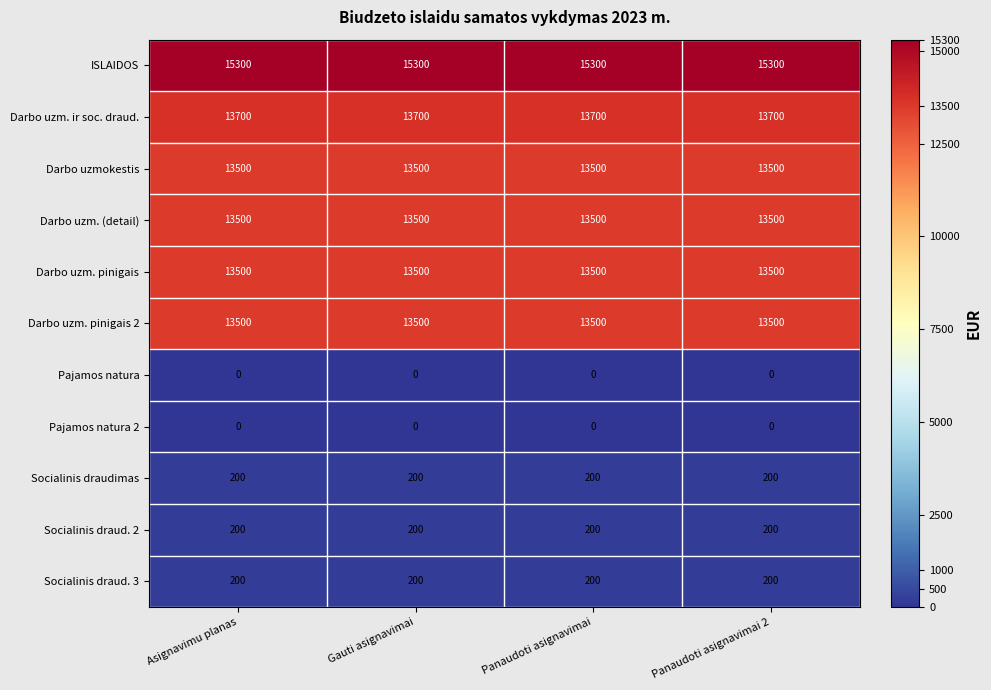

At how many categories does at least one series exceed 10236?

4